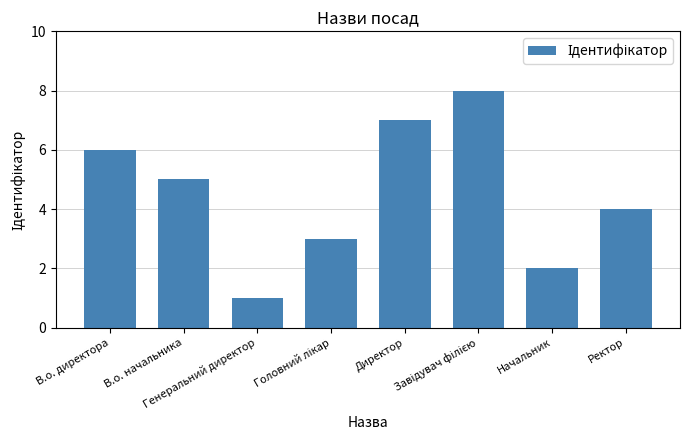

What is the value of the 3rd bar from the left?

1